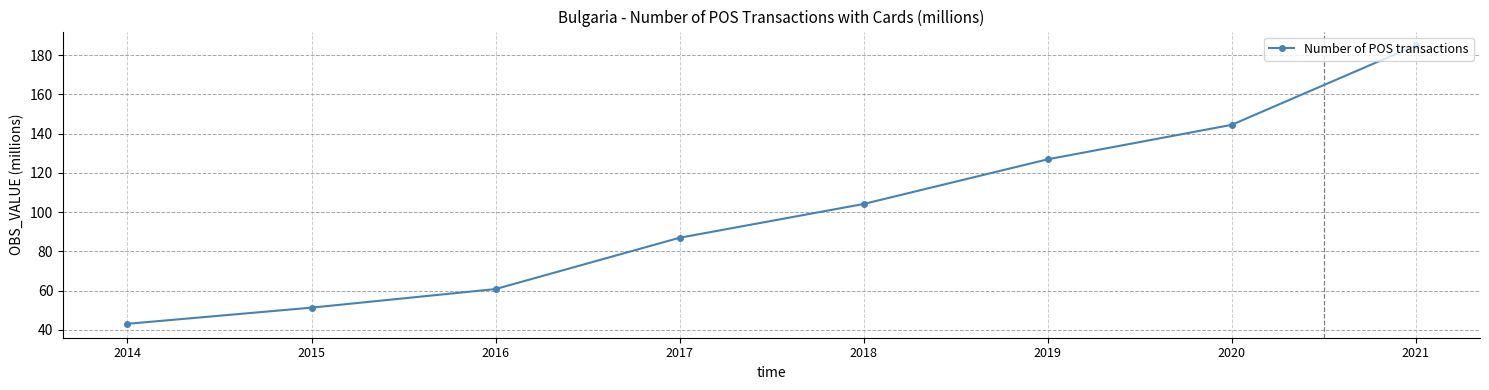

Approximately how many times larger is the value at 2015 compared to 2020?

0.4